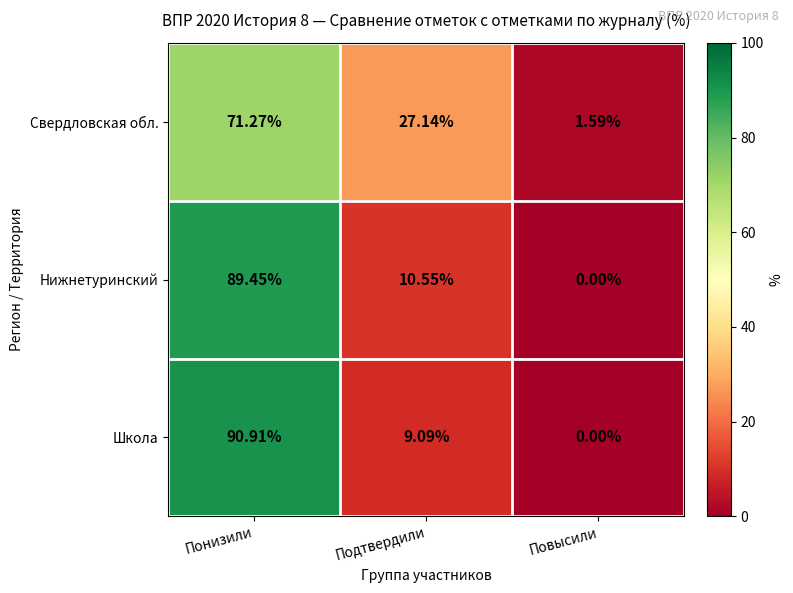

At Понизили, list the series in order from smallest to largest.

Свердловская обл., Нижнетуринский, Школа